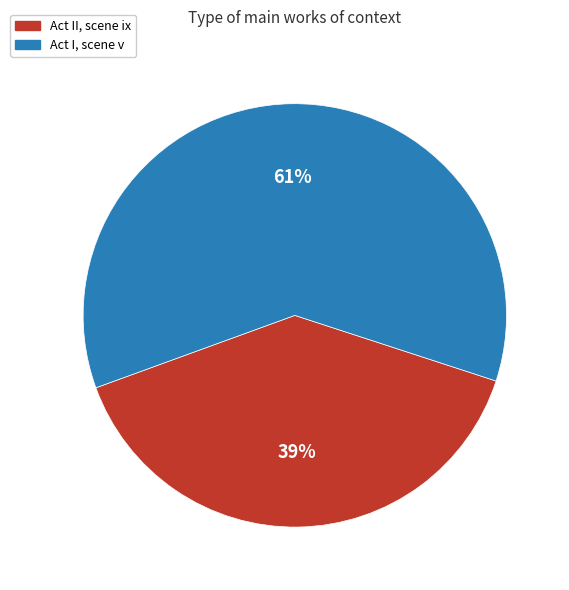

Count the number of slices in the pie.

2